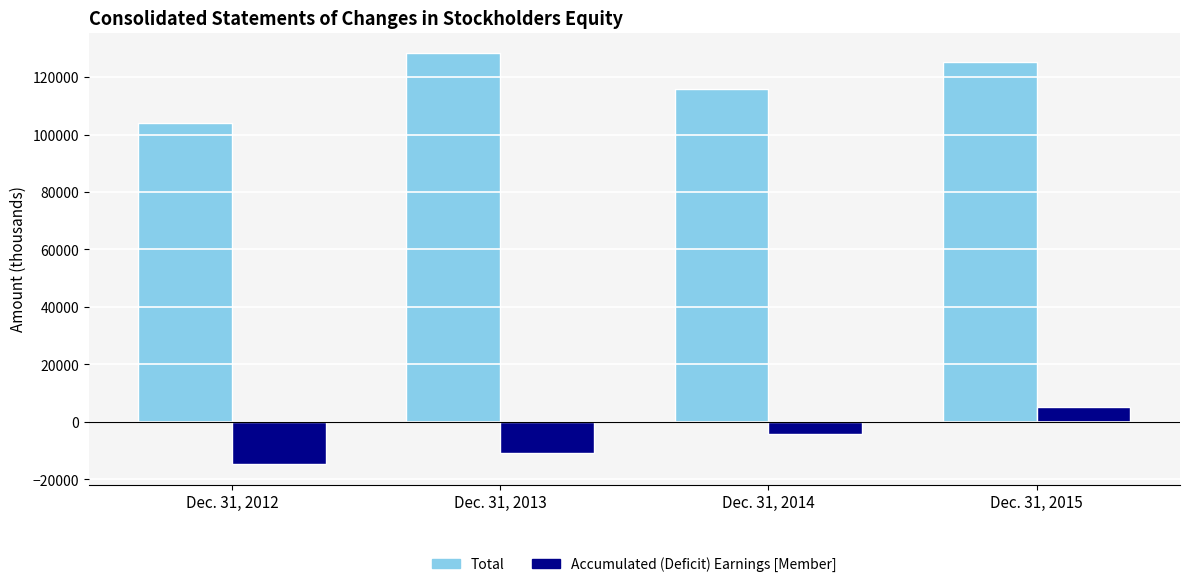

What is the value of the Total bar at the 4th from the left?

125173